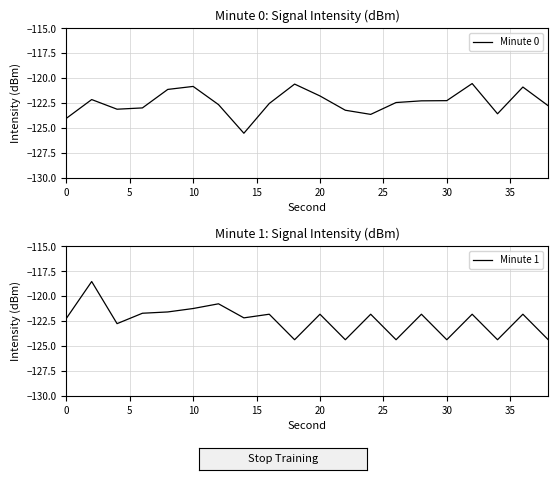

What is the maximum value for Minute 0?

-120.5